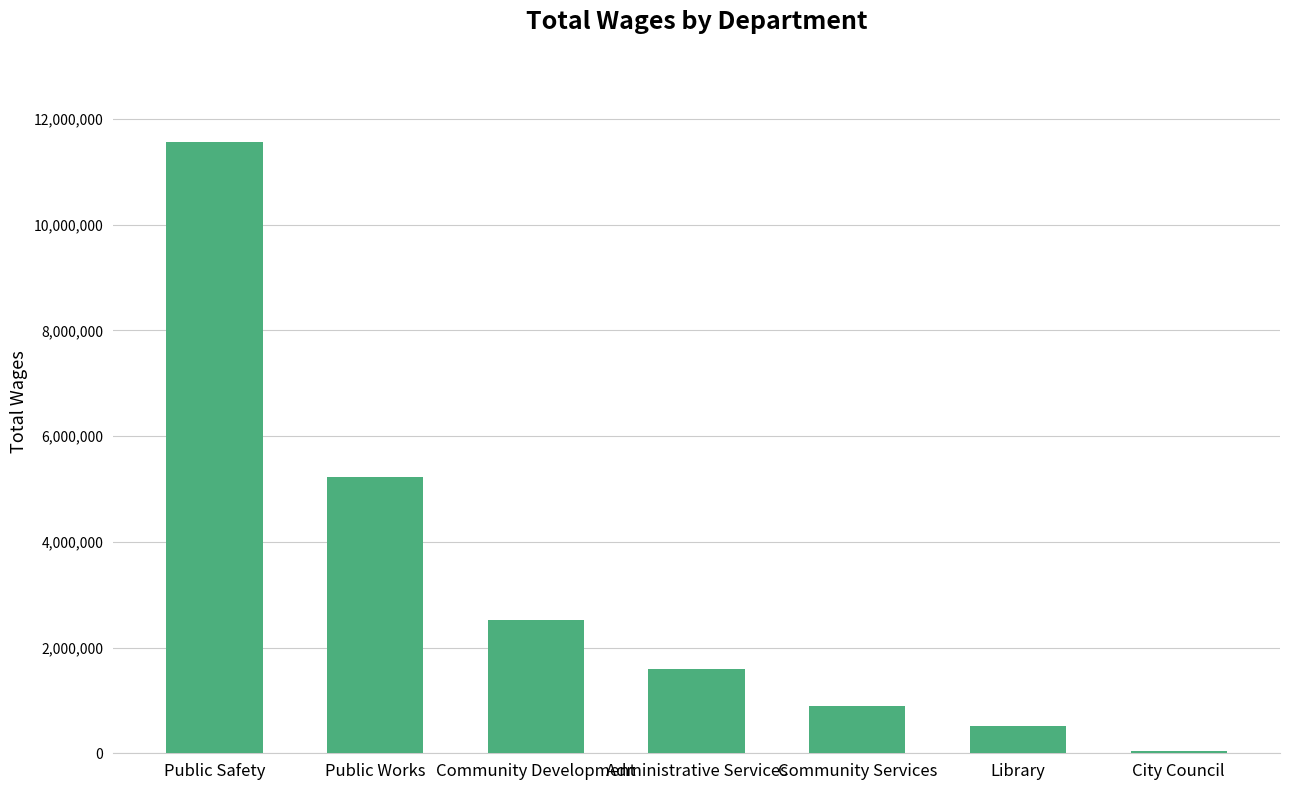

What is the greatest value displayed?

11570700